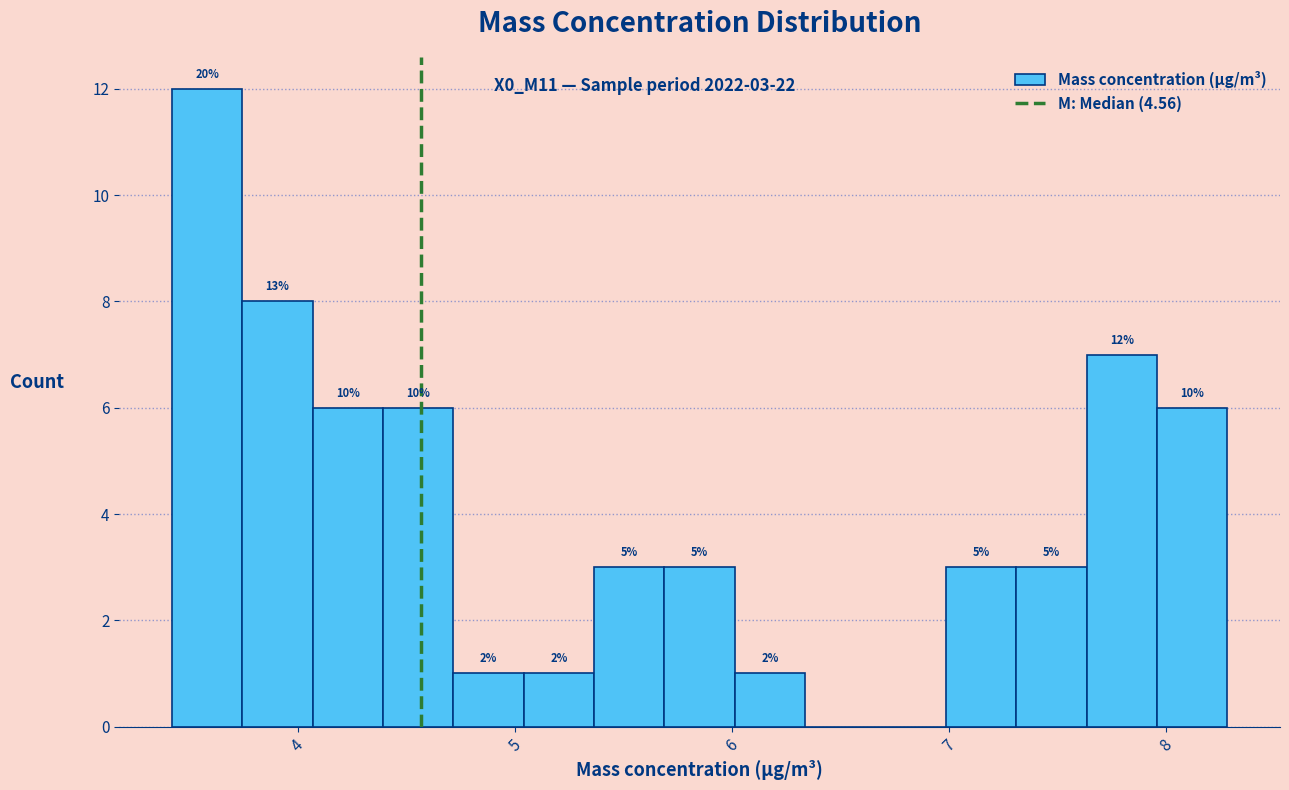

Read against the x-axis, roughly where is the centre of the tallest bar?

3.6